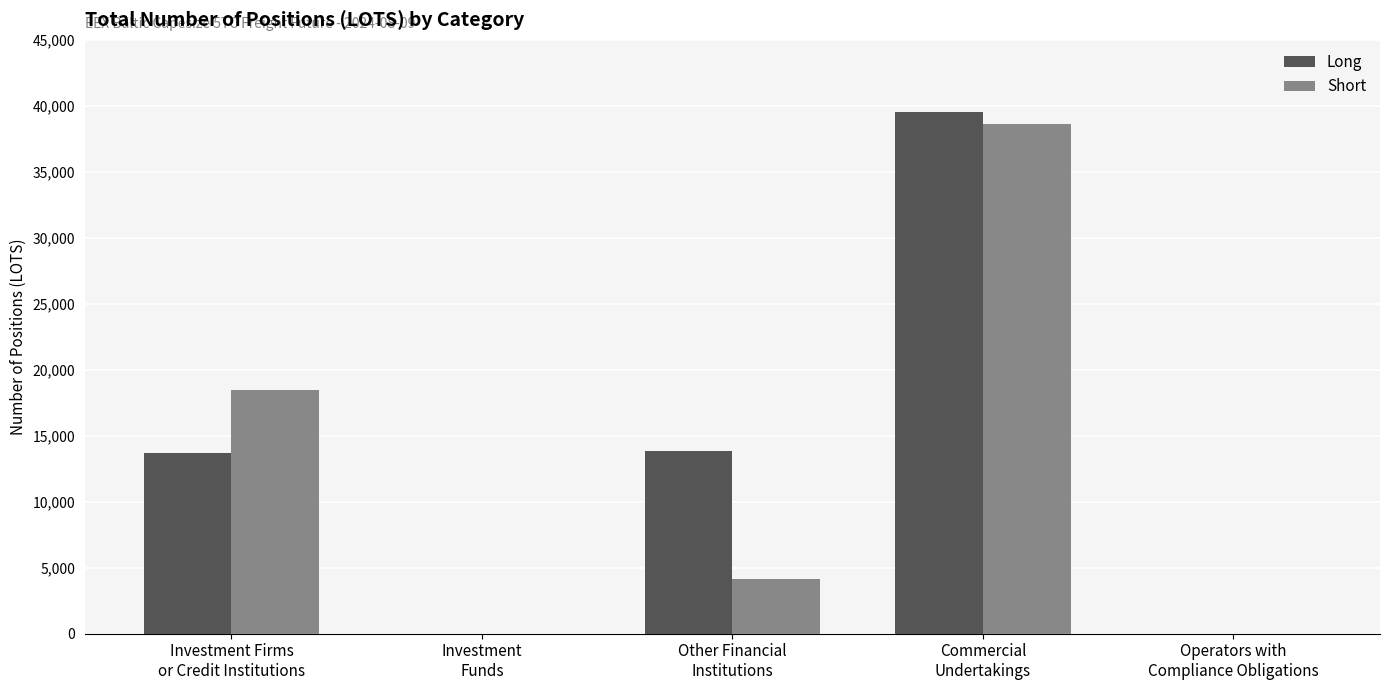

At which category is the sum across all series the highest?

Commercial
Undertakings